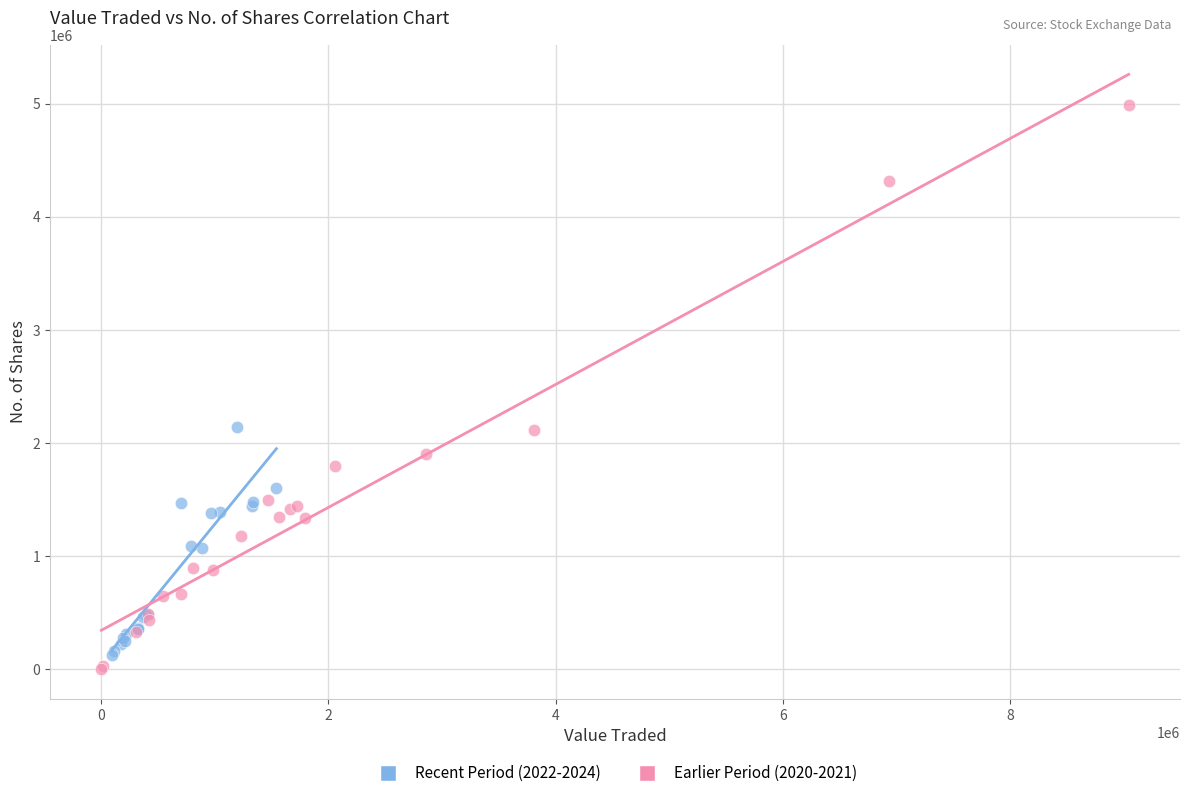

Which series reaches the minimum Y coordinate?

Earlier Period (2020-2021)